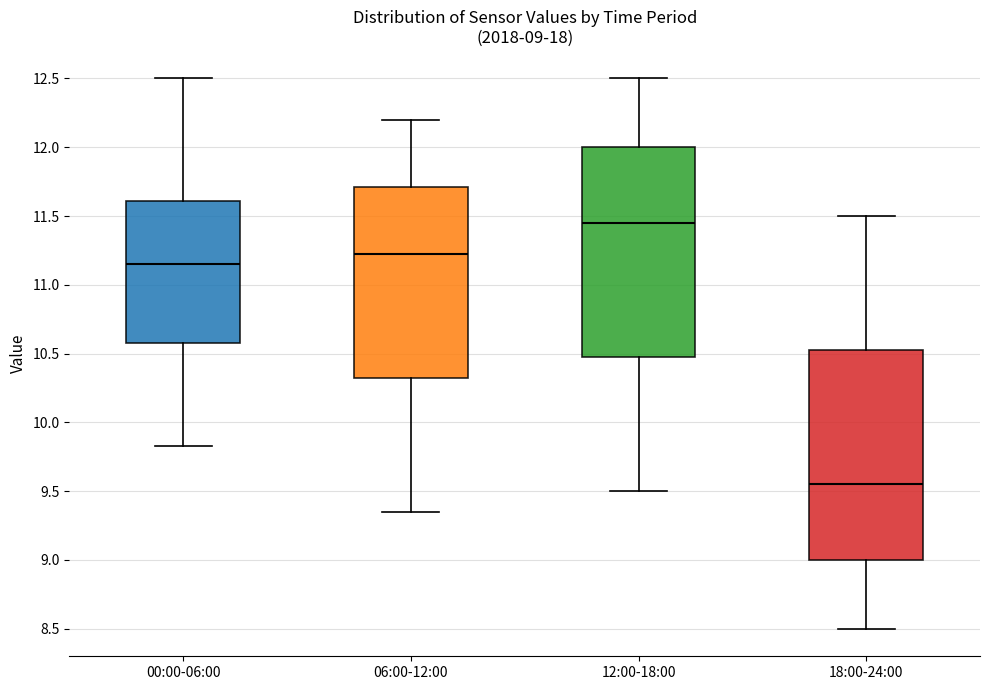

Which box has the highest median line?

12:00-18:00